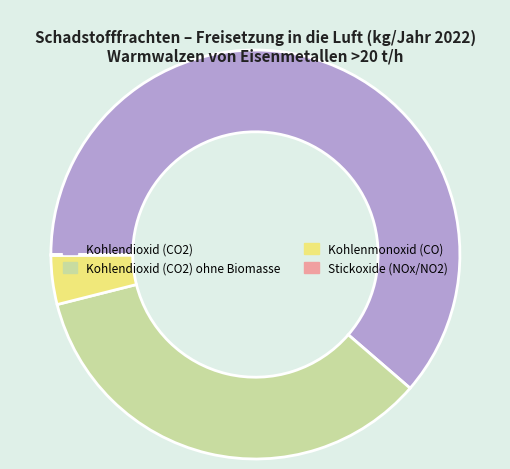

True or false: Kohlendioxid (CO2) ohne Biomasse accounts for 35% of the total.

True